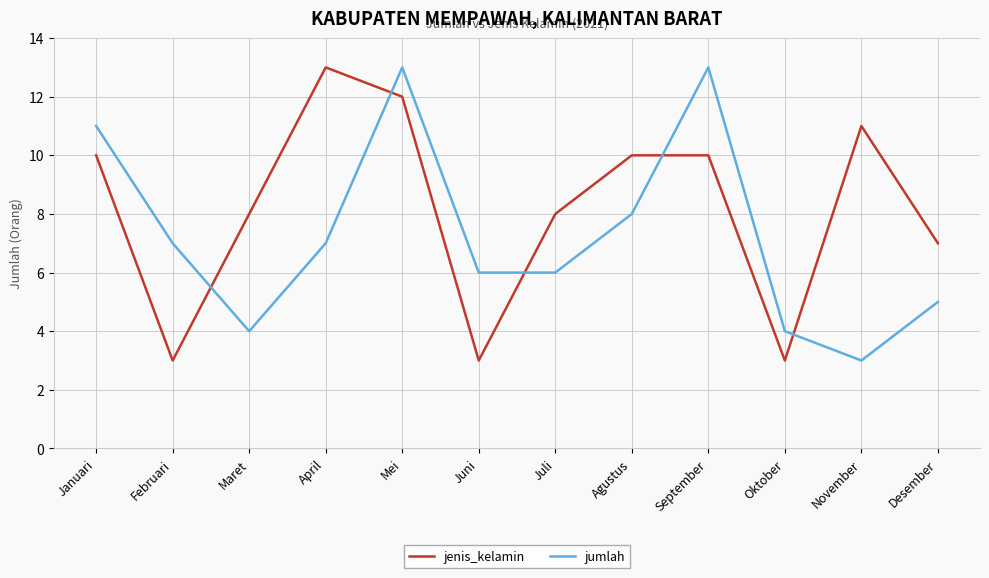

What is the lowest value of the jumlah series?

3